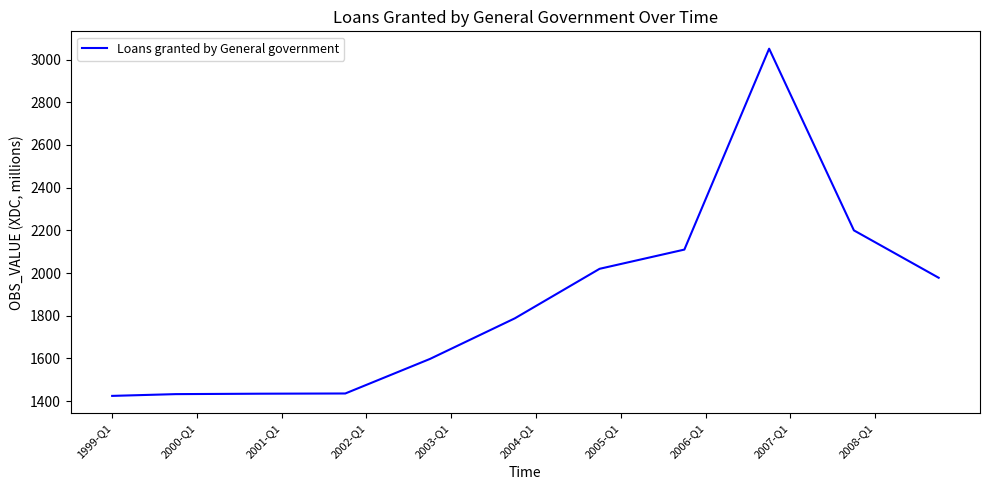

What is the minimum value shown in the chart?

1424.8